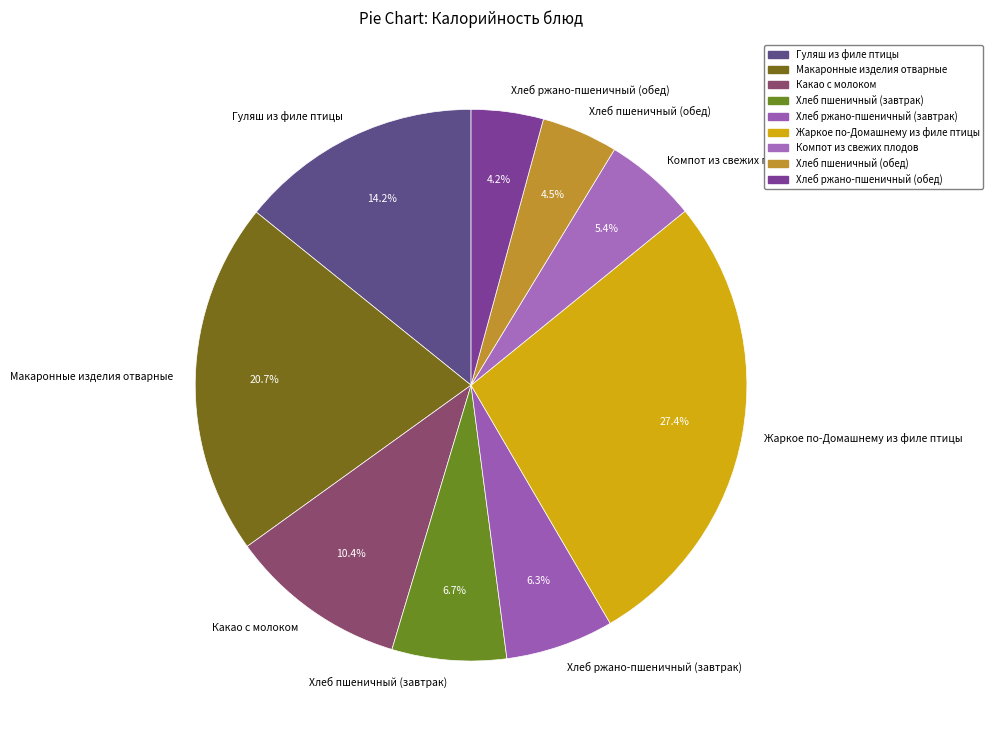

Is it true that Компот из свежих плодов is 1% of the pie?

False